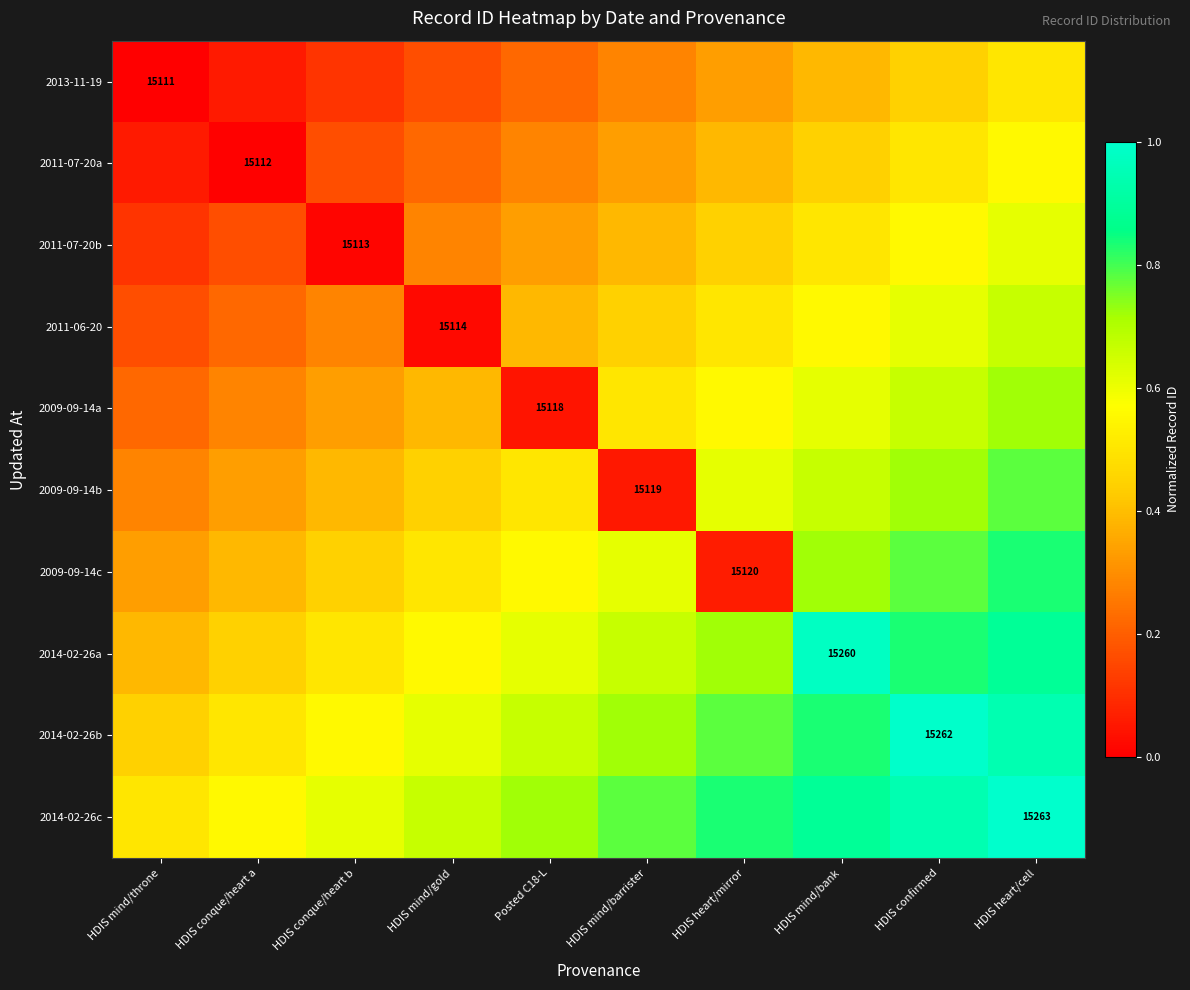

Is the value of 2014-02-26b at HDIS confirmed greater than the value of 2014-02-26c at HDIS heart/cell?

No